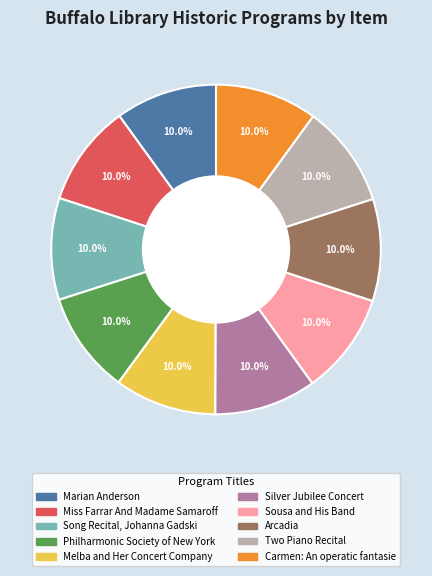

Does Two Piano Recital account for over 50% of the chart?

No